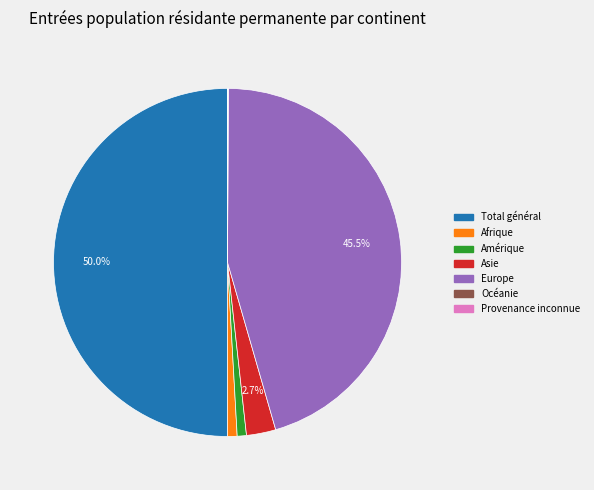

Is the sum of Asie and Europe greater than half?

No